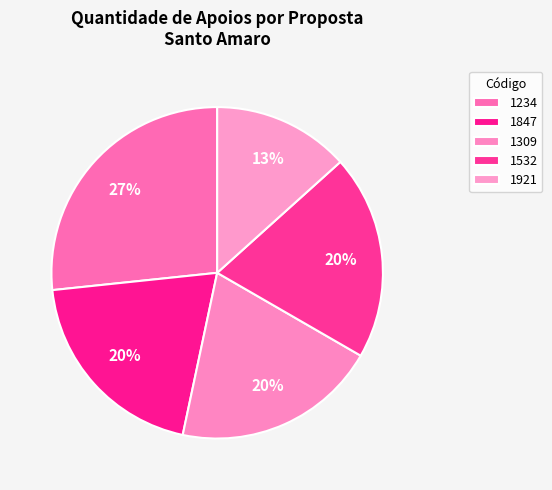

Which has a higher value, 1921 or 1234?

1234